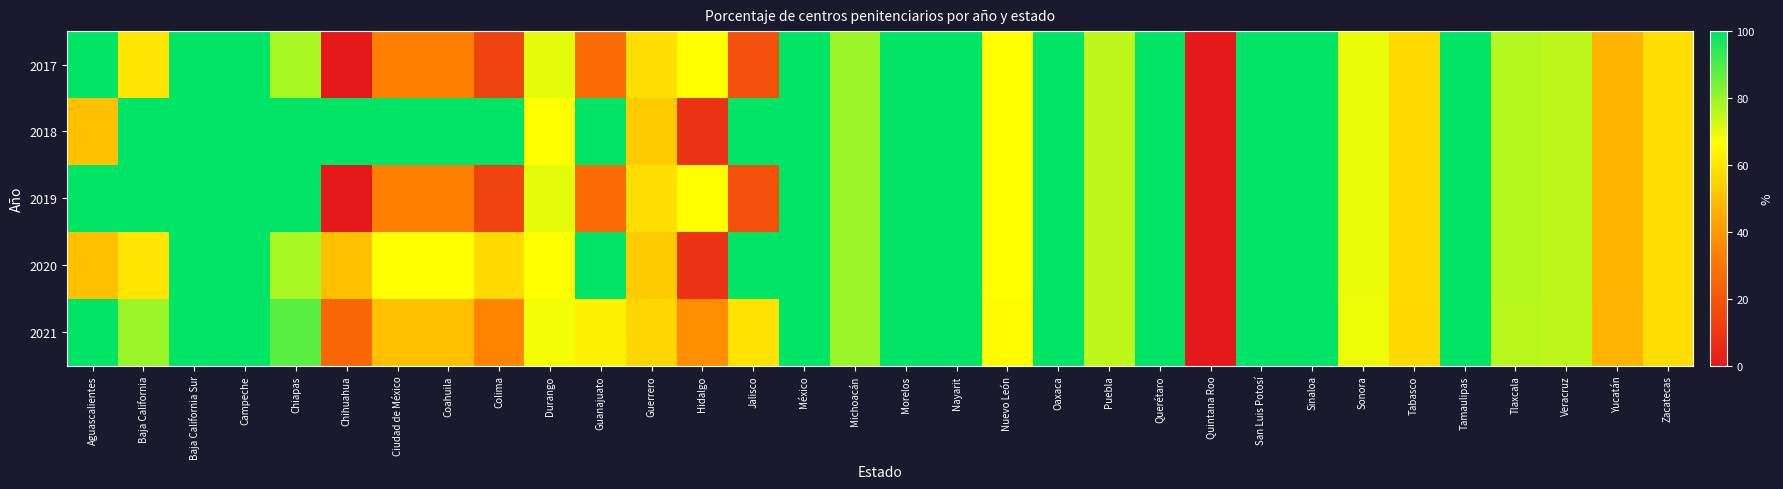

What is the difference between the highest and lowest values at Baja California?

40.0